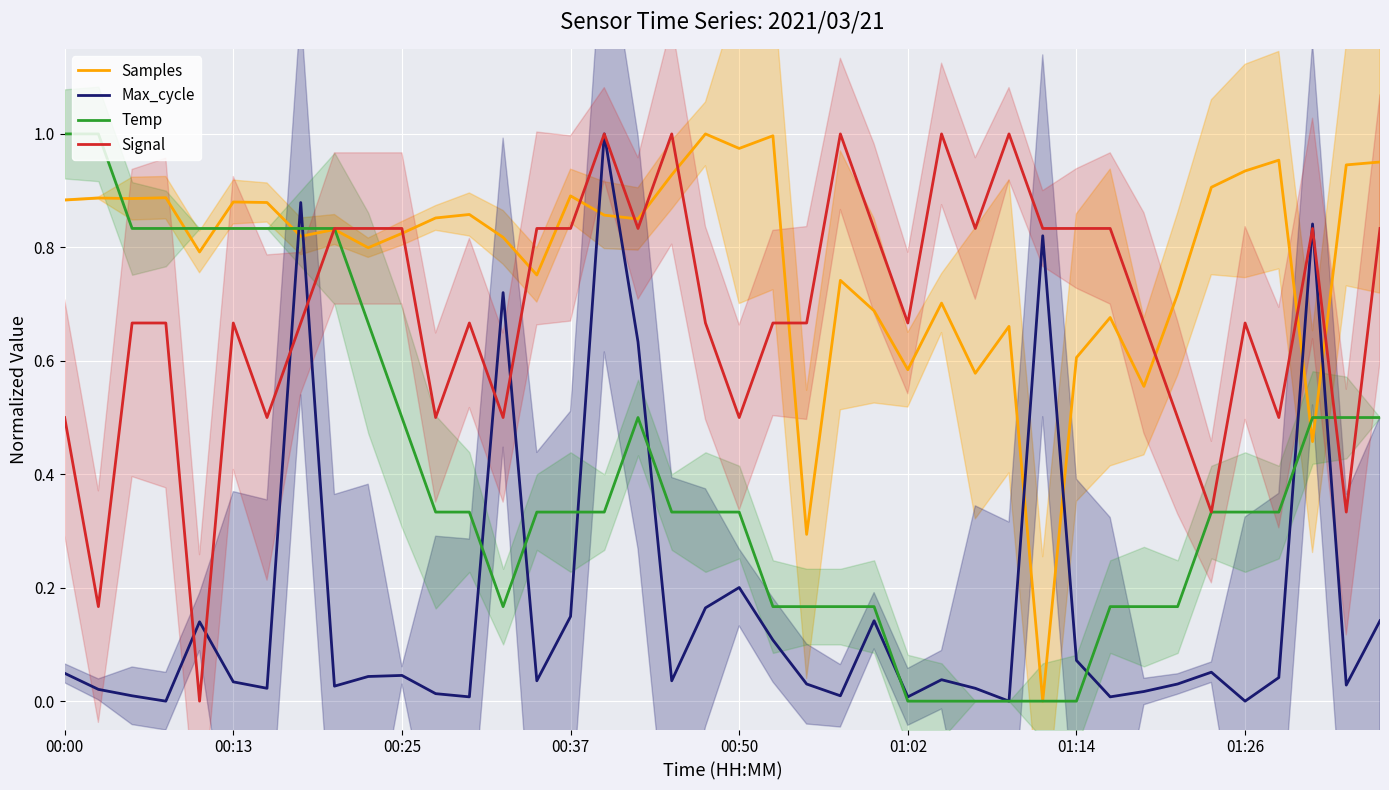

Between 13 and 12, which is larger?

12